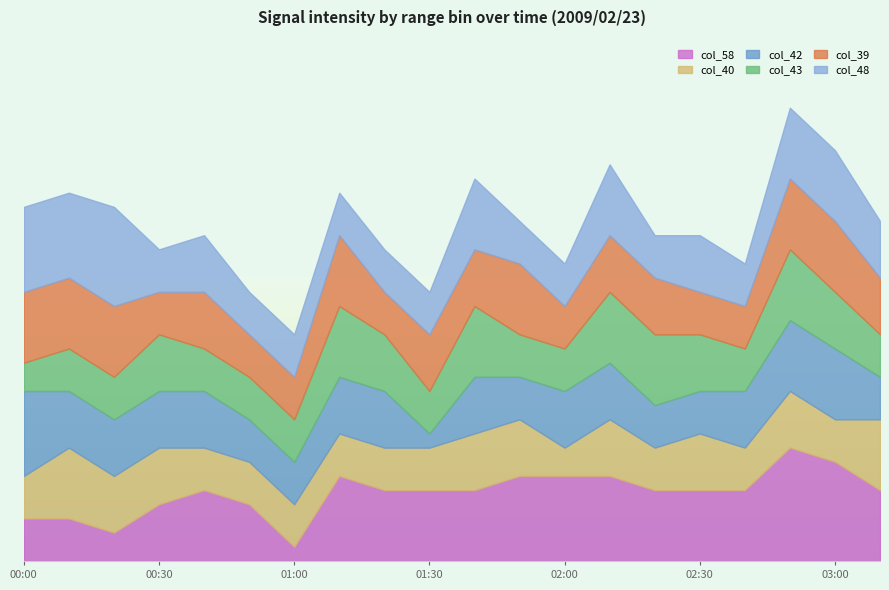

What is the total value across all series at 02:00?

2.1